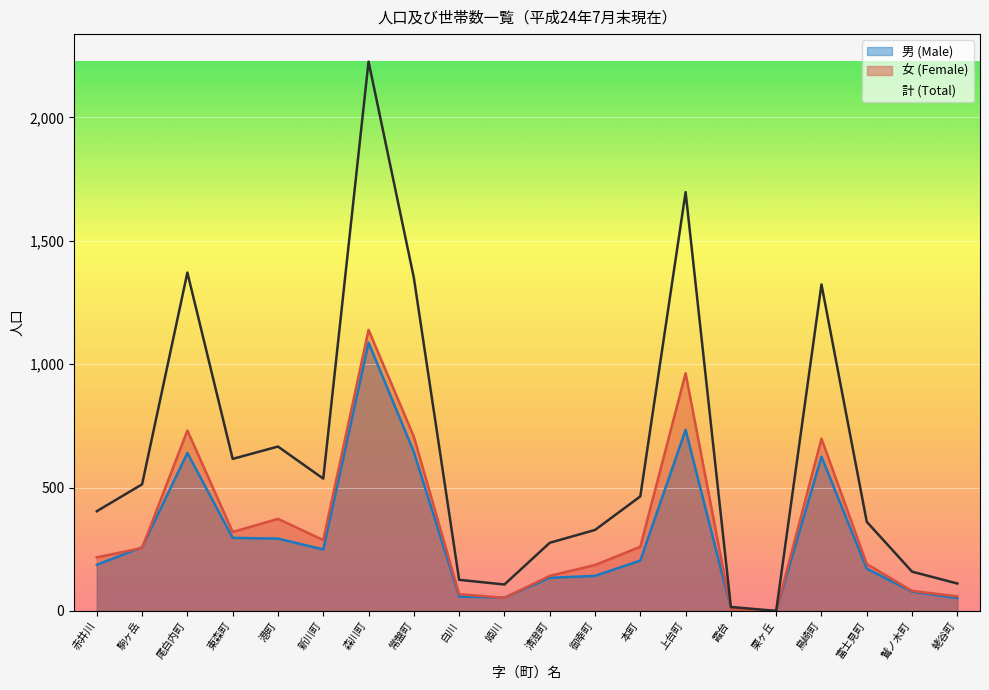

The value of 男 (Male) at 御幸町 is 142. True or false?

True